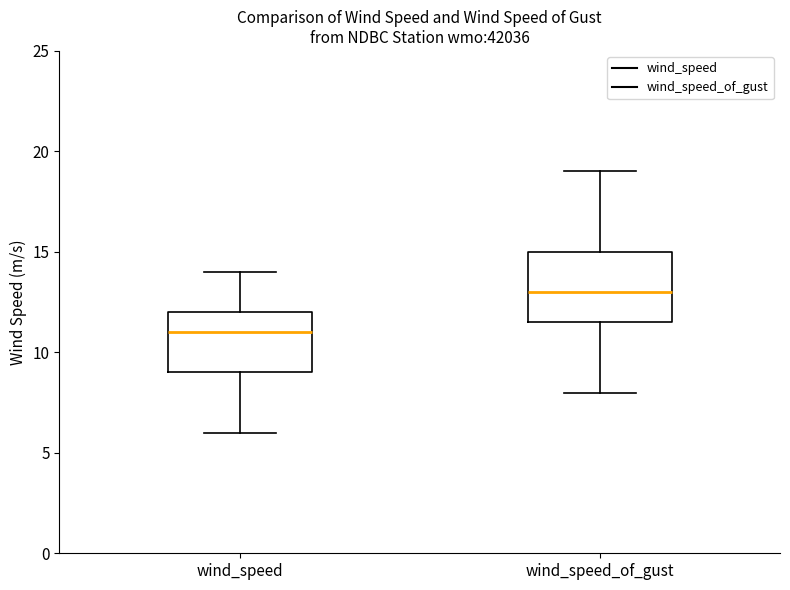

Which box's median line is the lowest?

wind_speed